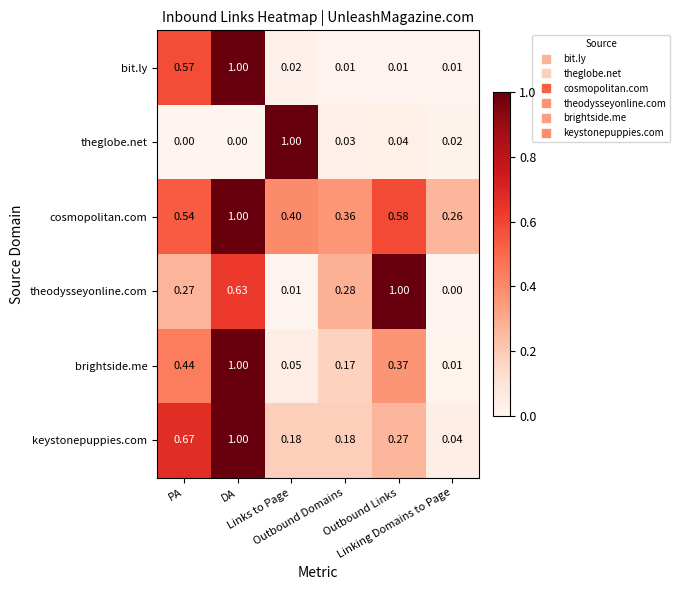

Rank the series at Outbound Links from highest to lowest value.

theodysseyonline.com, cosmopolitan.com, brightside.me, keystonepuppies.com, theglobe.net, bit.ly